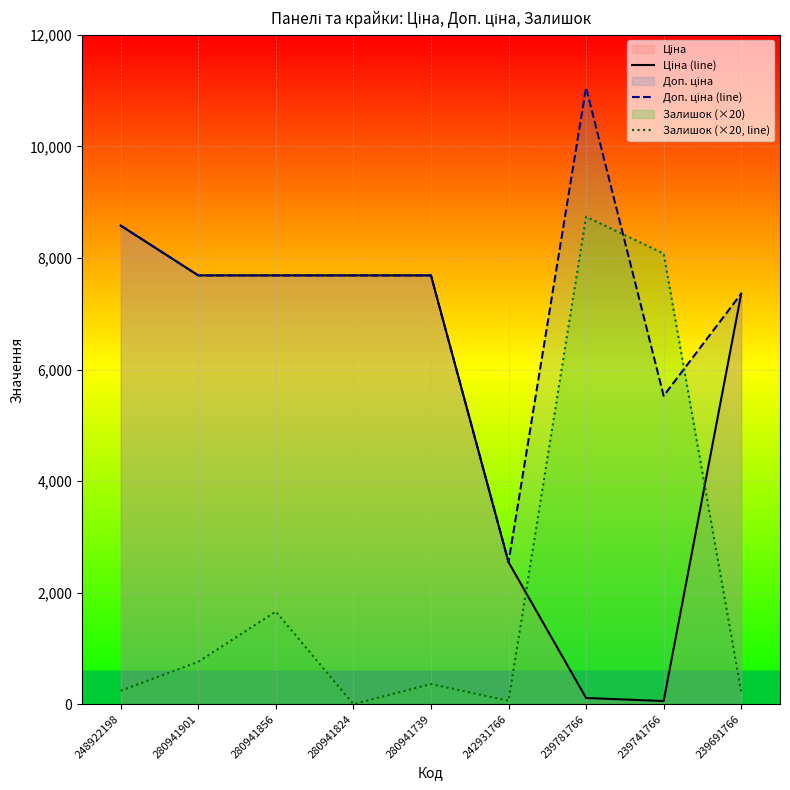

What is the sum of the Ціна (line) values at 280941856 and 242931766?

10233.7